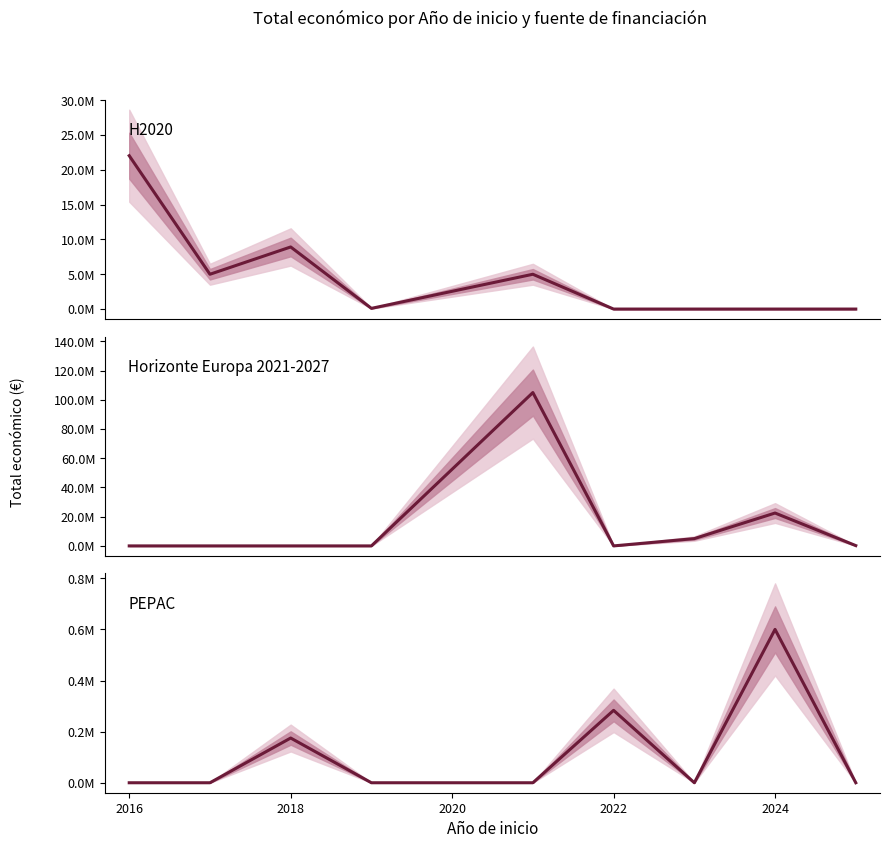

How many intersections are there between Horizonte Europa 2021-2027 and H2020?

1